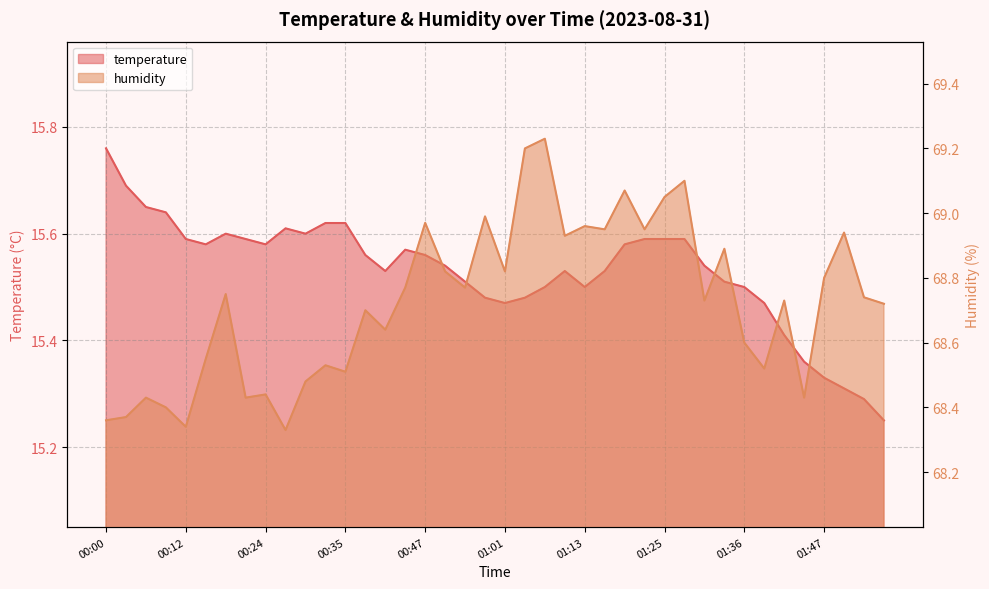

Count the number of data series in this chart.

2